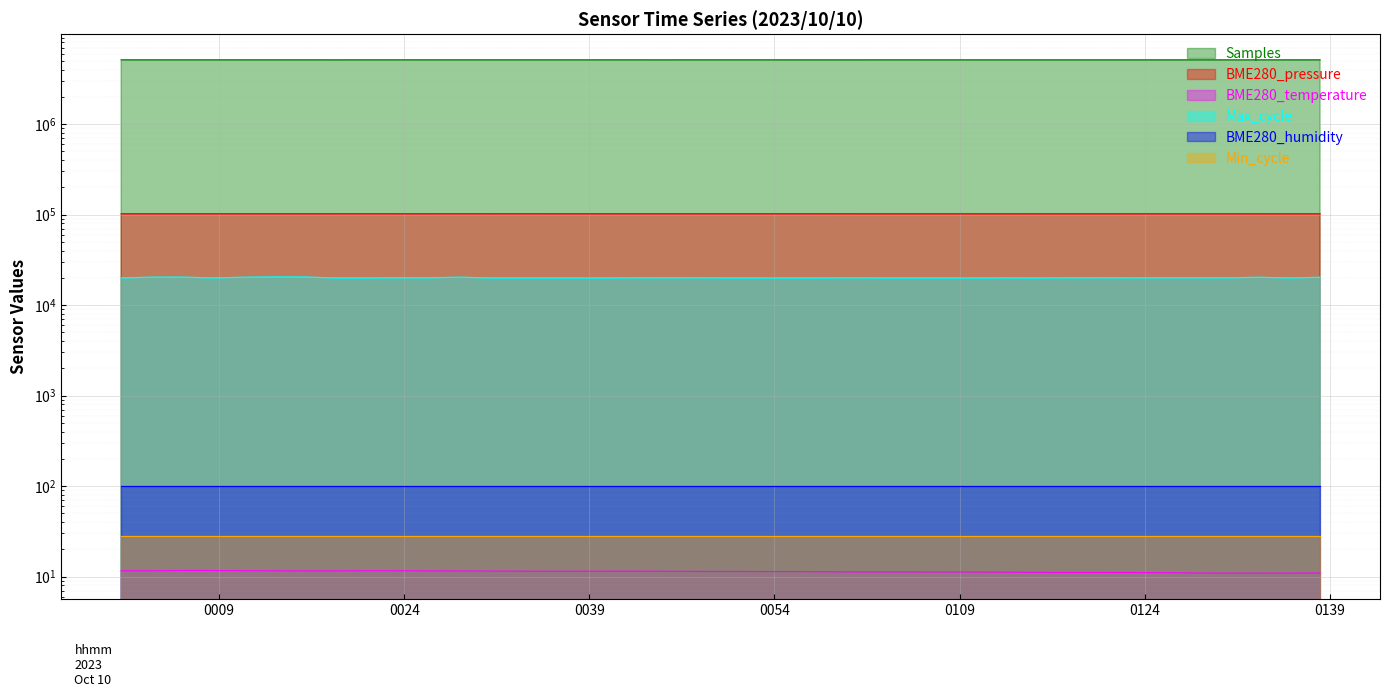

What is the difference between the second highest and second lowest values in the Samples series?

2367.0